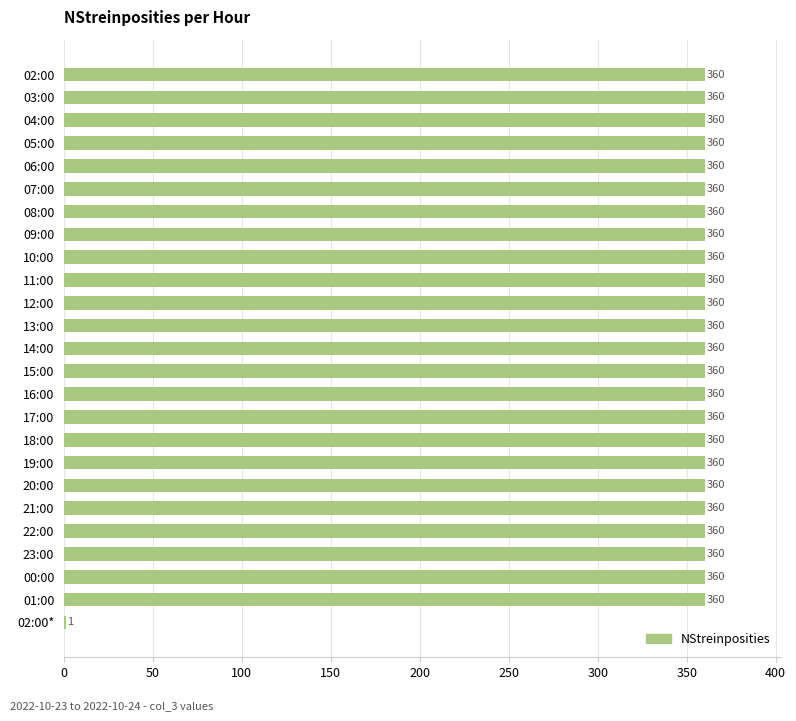

The chart shows a value of 576 at 13:00. True or false?

False